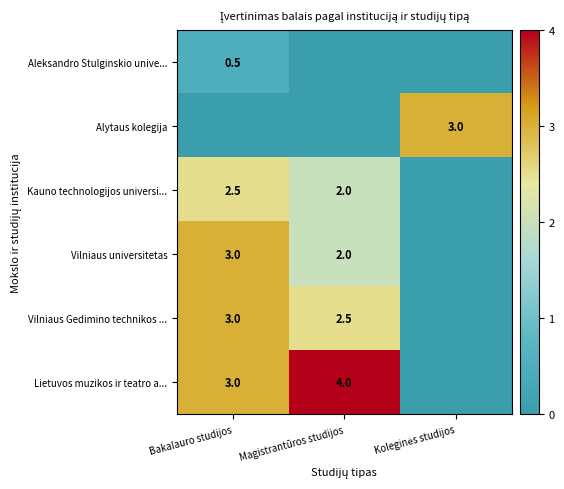

What is the difference between the Kauno technologijos universi... values at Magistrantūros studijos and Bakalauro studijos?

0.5